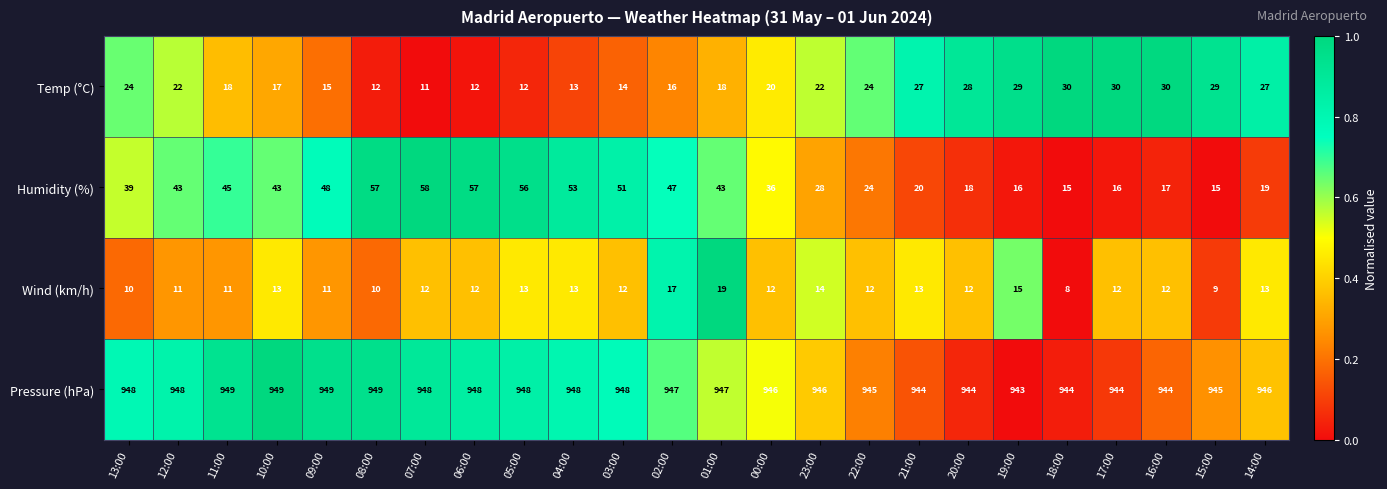

At which label does Humidity (%) reach its peak?

07:00